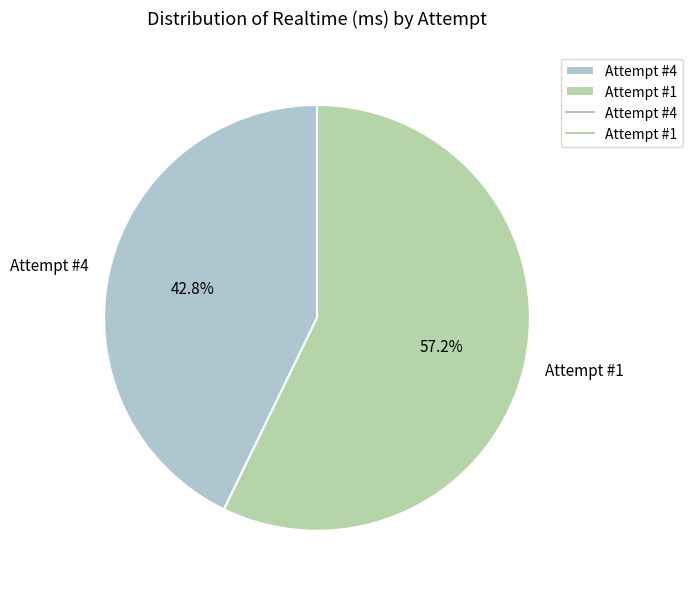

To the nearest percent, what portion does Attempt #1 represent?

57%